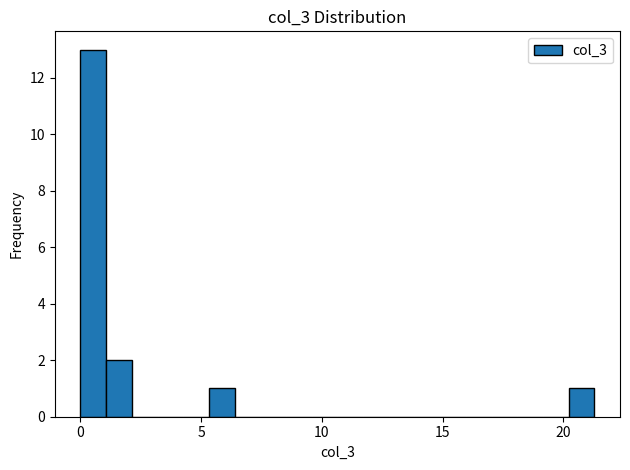

Around what value on the x-axis is the tallest bar? Give the approximate position of its centre, as read against the axis.

0.5